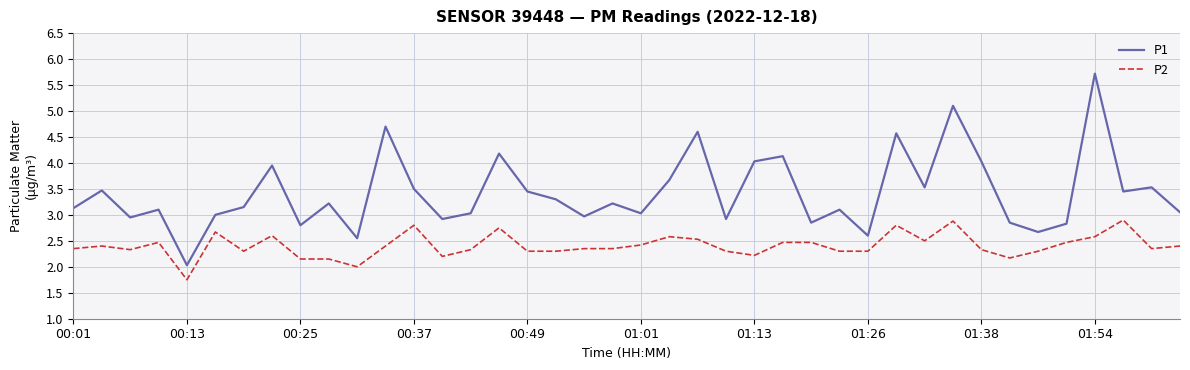

Which series has the widest spread of values?

P1